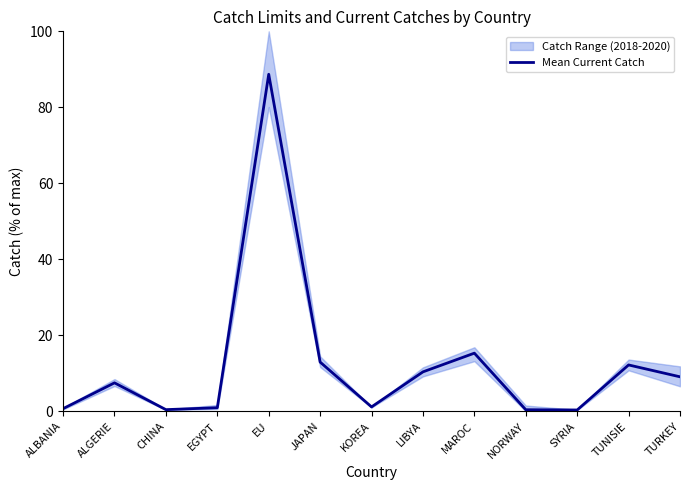

Where is the data nearest to the value 44?

MAROC